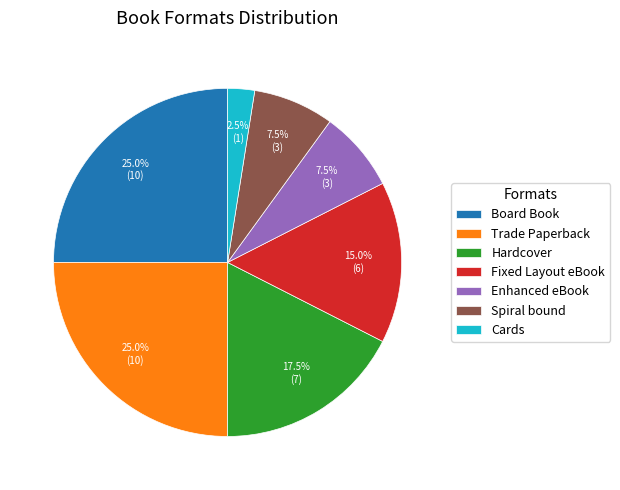

Count the number of slices in the pie.

7